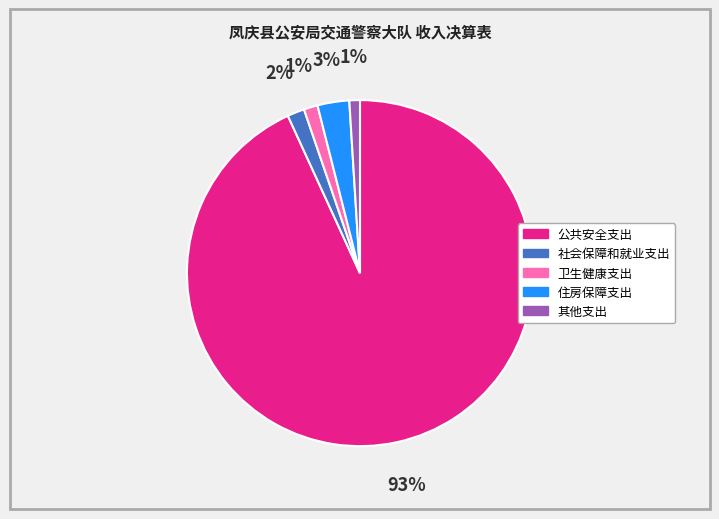

Is the sum of 公共安全支出 and 其他支出 greater than half?

Yes